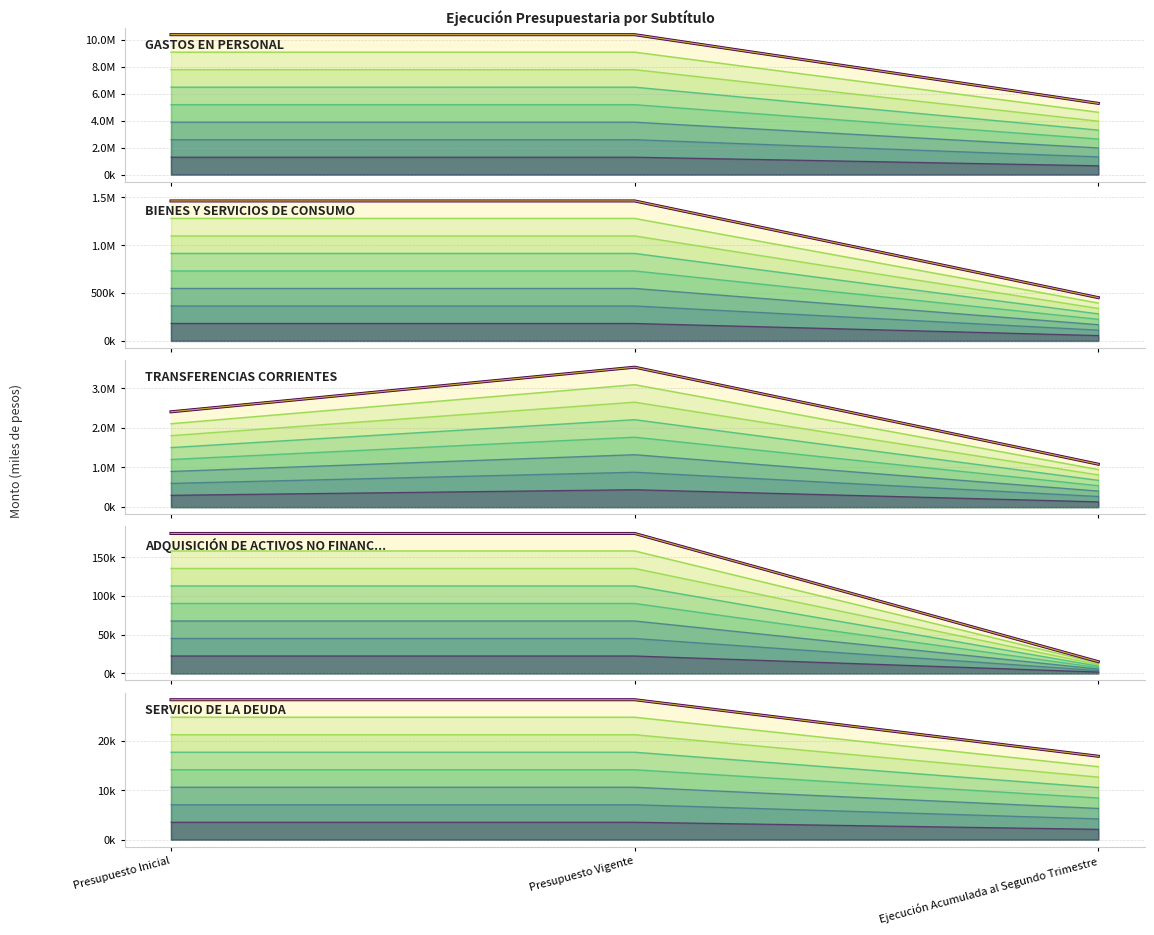

At how many categories does at least one series exceed 6846409?

2